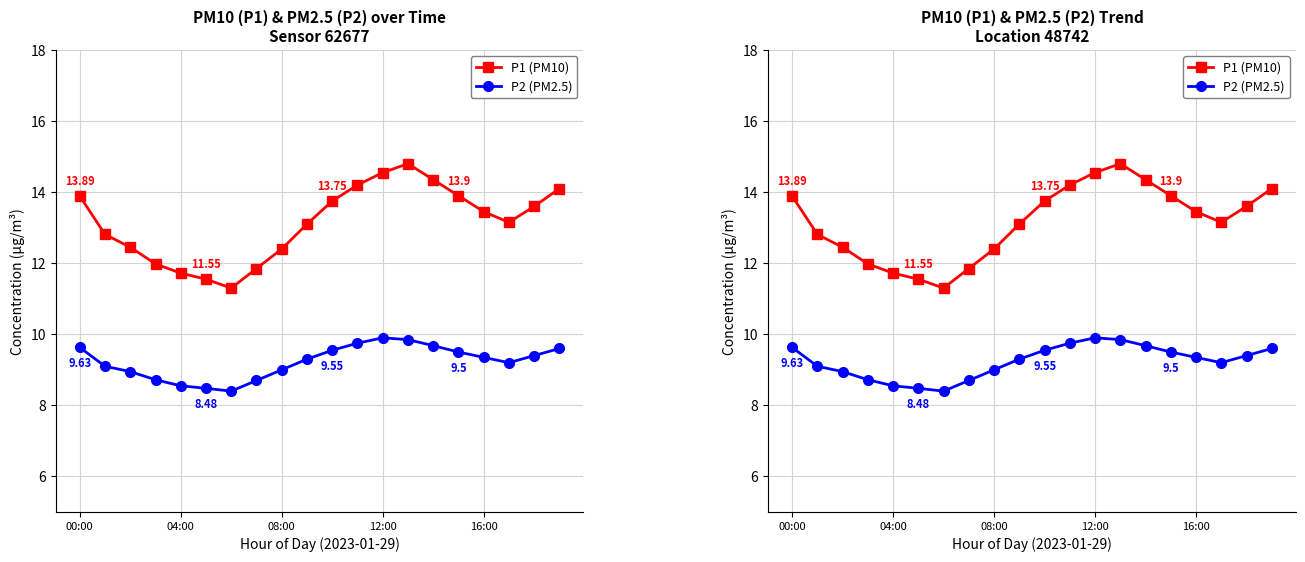

Where does the P1 (PM10) series first go above 13?

00:00